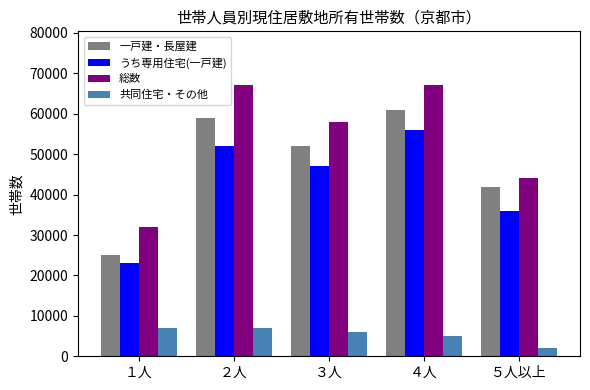

Which series has the largest total across all categories?

総数